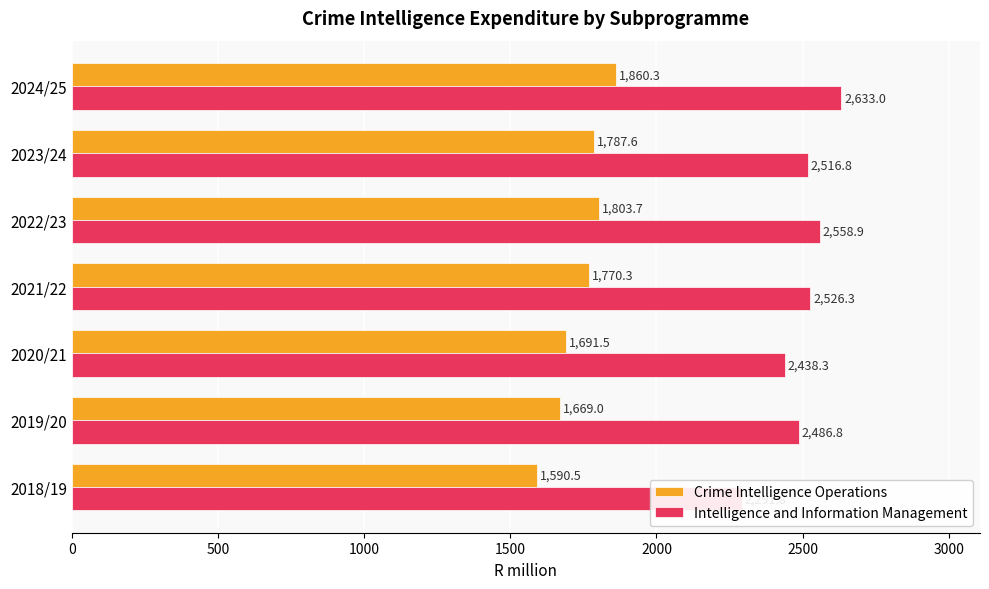

Reading left to right, extract all data points from this chart.

Crime Intelligence Operations: 1590.5	1669.0	1691.5	1770.3	1803.7	1787.6	1860.3
Intelligence and Information Management: 2291.8	2486.8	2438.3	2526.3	2558.9	2516.8	2633.0